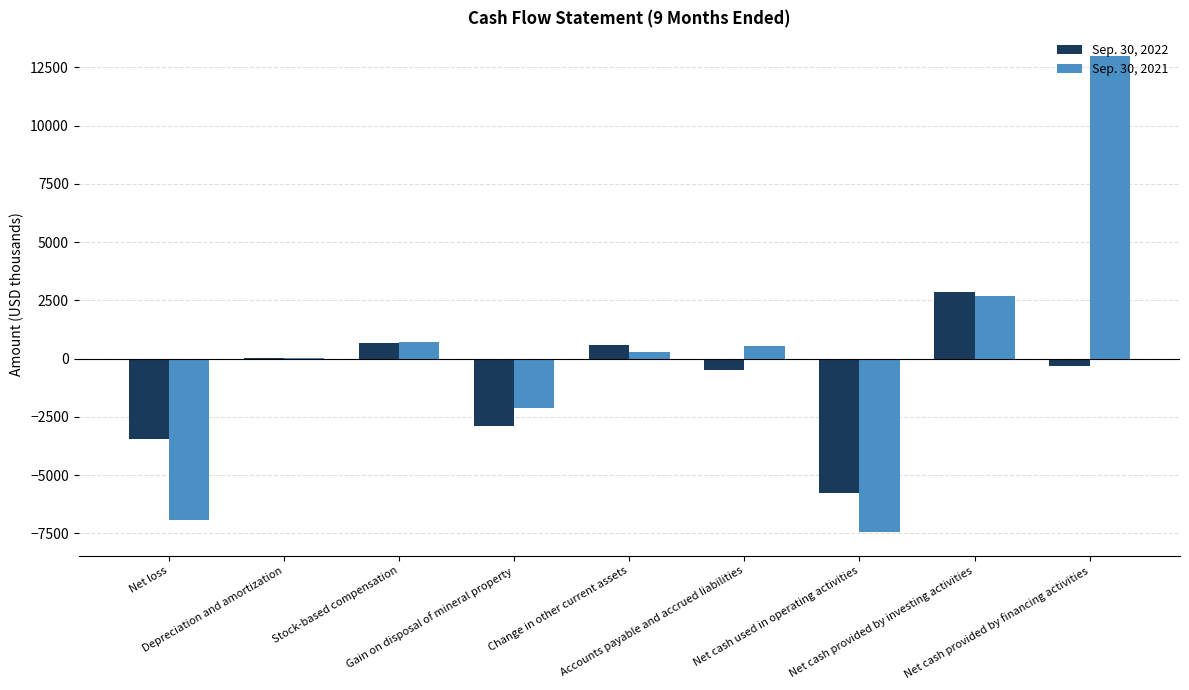

At which category is the sum across all series the highest?

Net cash provided by financing activities